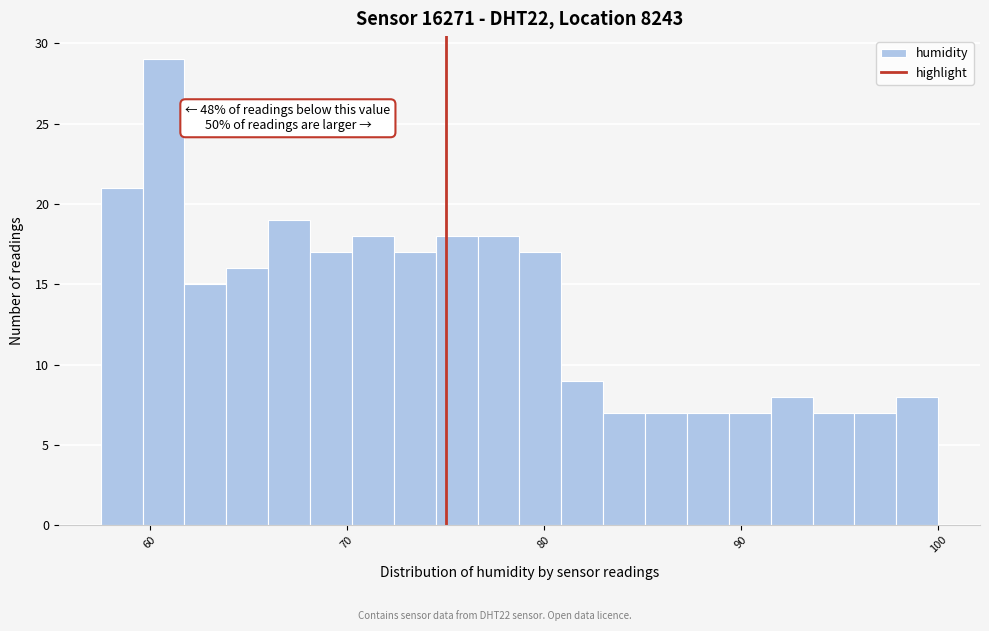

Read against the x-axis, roughly where is the centre of the tallest bar?

61